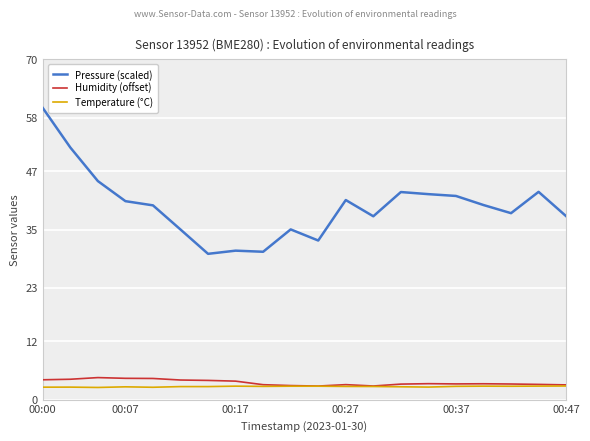

What is the minimum value shown in the chart?

2.5